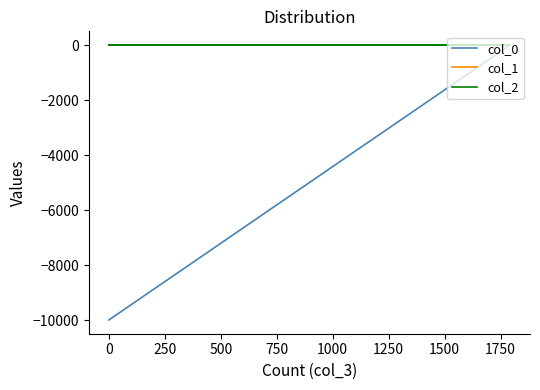

Rank the series by their maximum value, from lowest to highest.

col_0, col_1, col_2